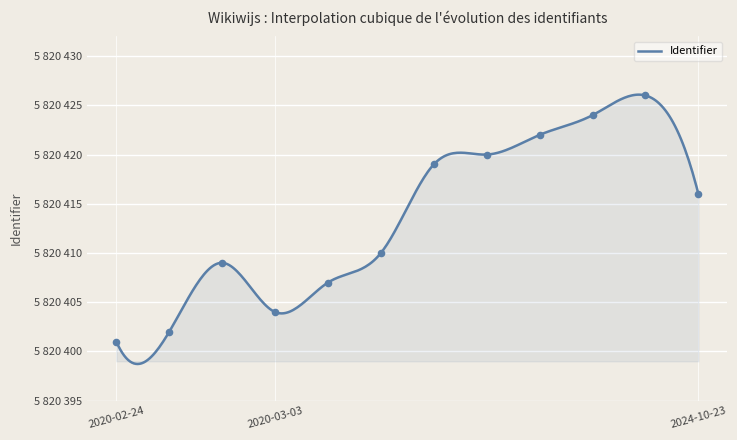

Between 2020-03-03 and 2020-03-03, which is larger?

2020-03-03